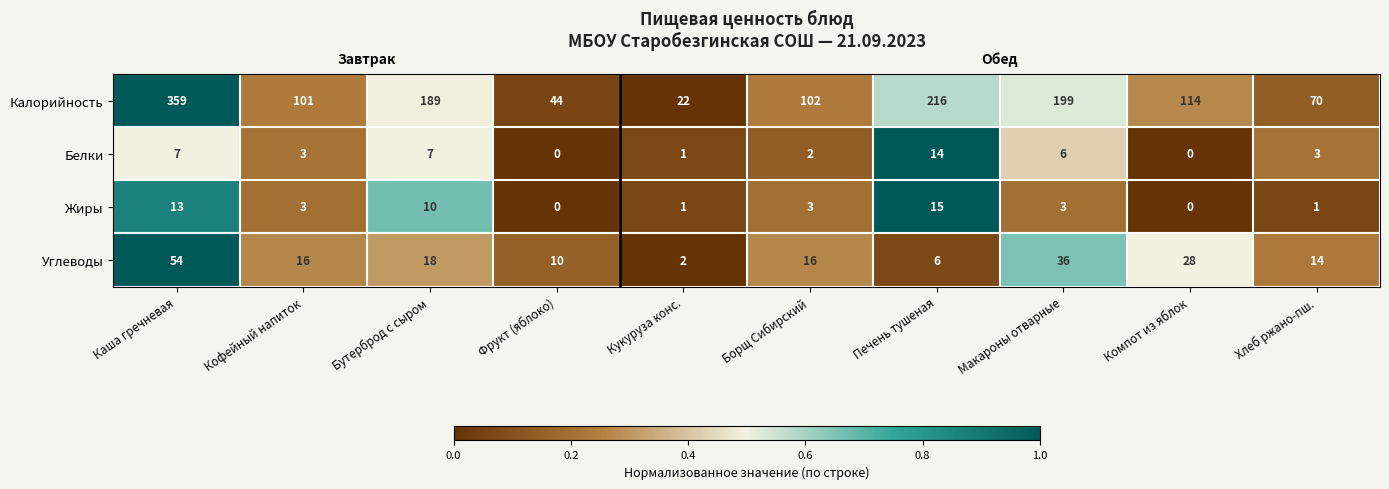

Rank the series at Хлеб ржано-пш. from lowest to highest value.

Жиры, Белки, Углеводы, Калорийность